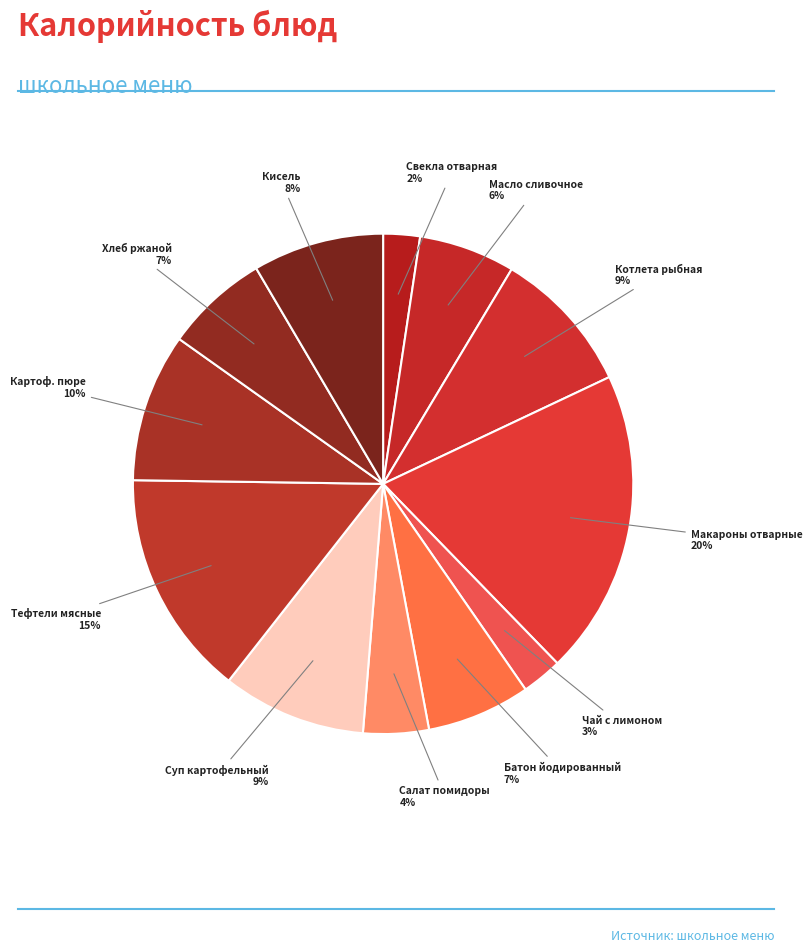

Between Кисель and Салат помидоры, which is larger?

Кисель